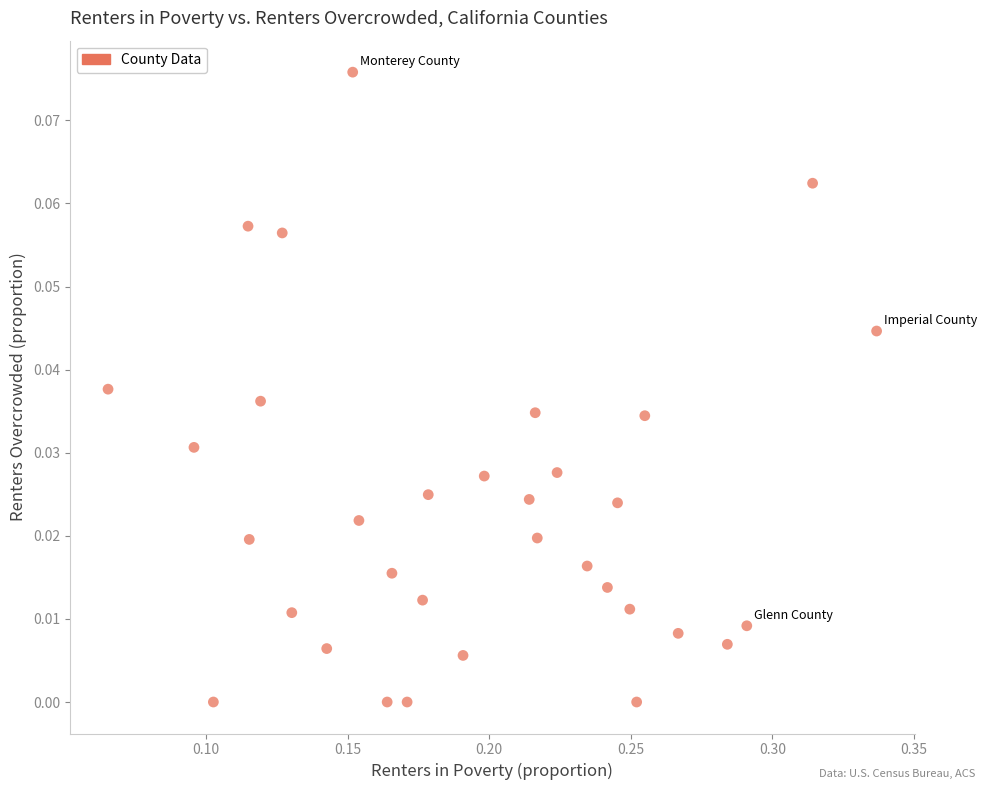

What is the range of X values (max minus min)?

0.3